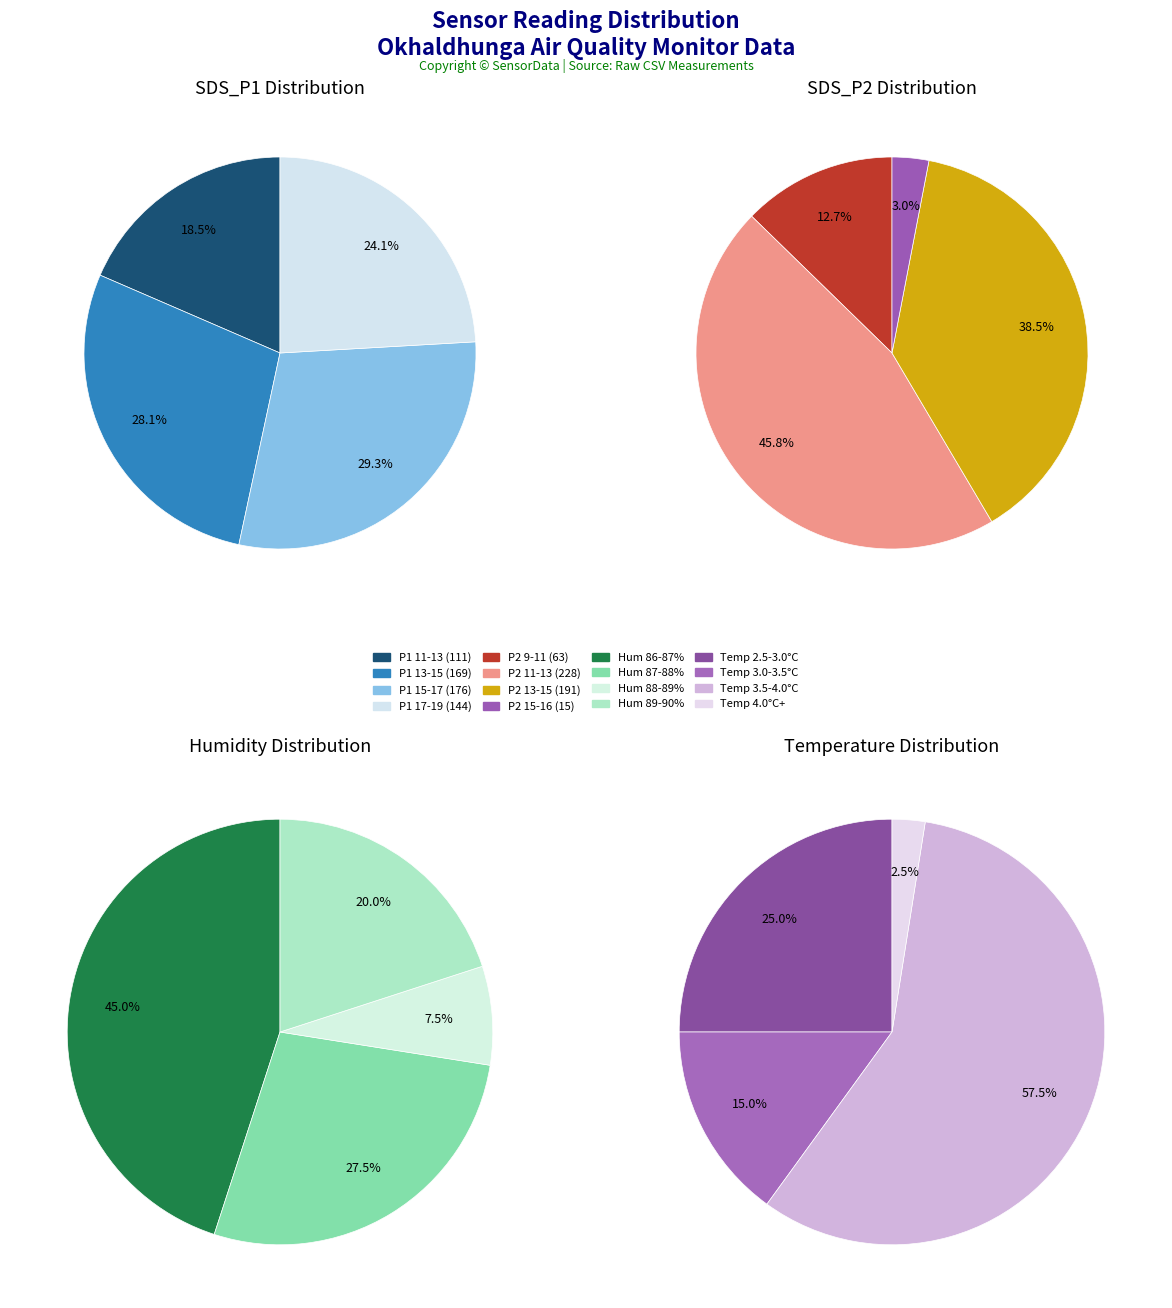

How much of the chart is everything except 28?

97.5%